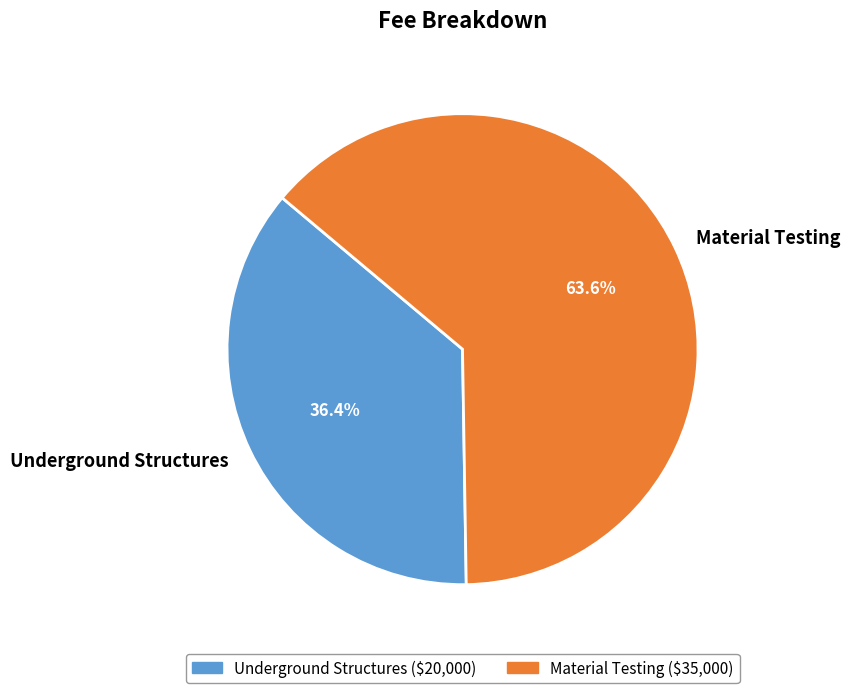

To the nearest percent, what is the difference between the largest and smallest slice percentages?

27%